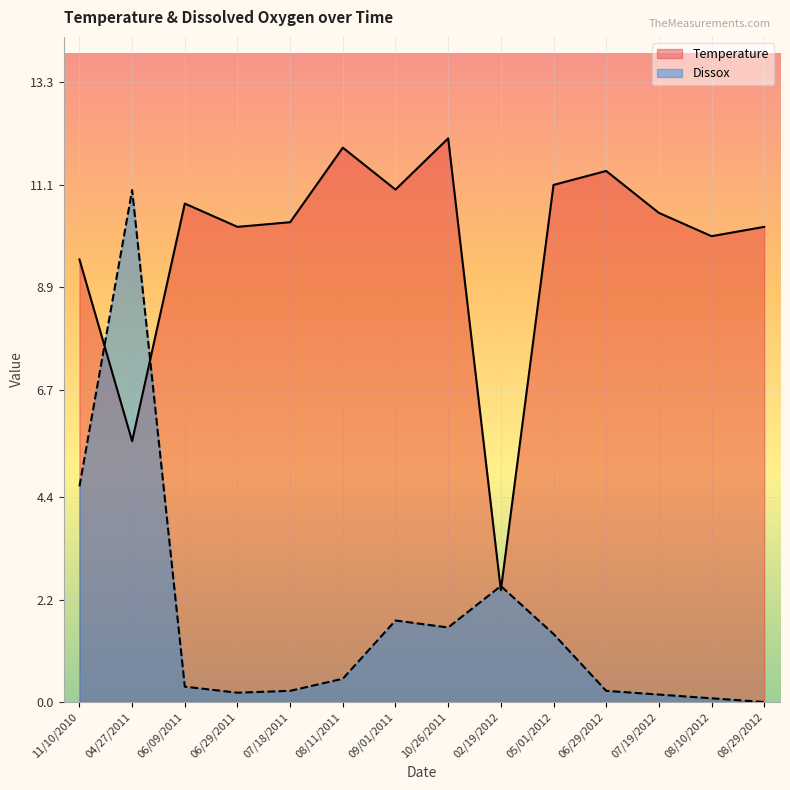

The value of Temperature at 08/29/2012 is 15.1. True or false?

False